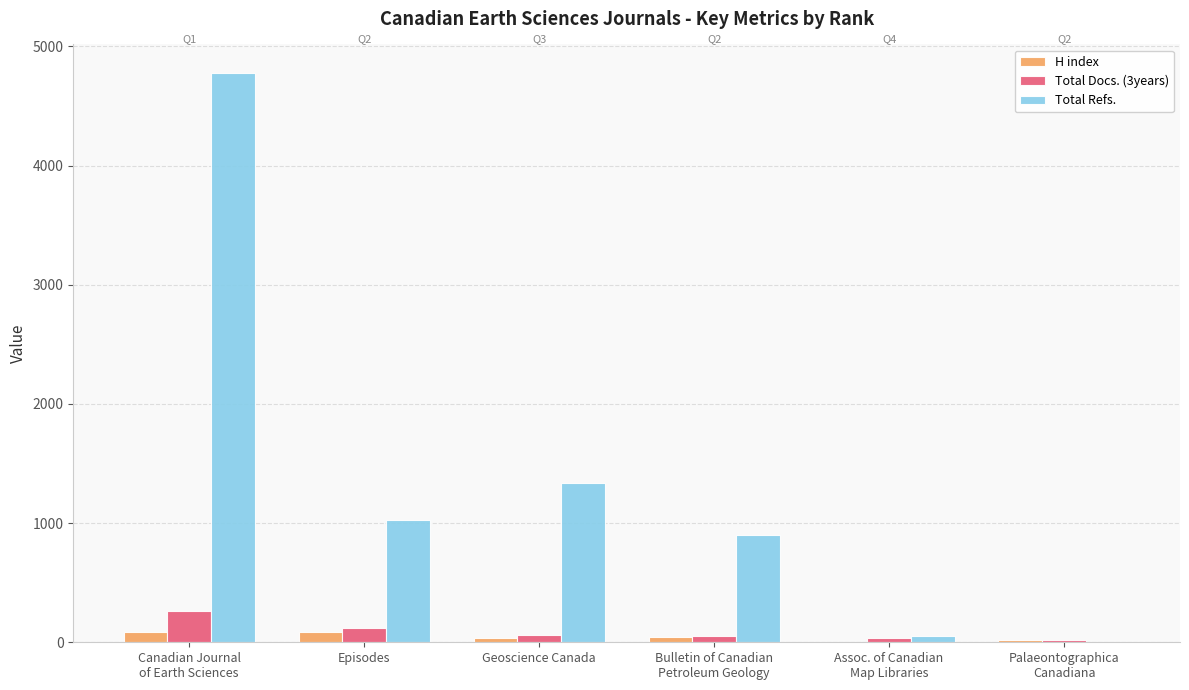

The Total Refs. series shows 624 at Episodes. True or false?

False